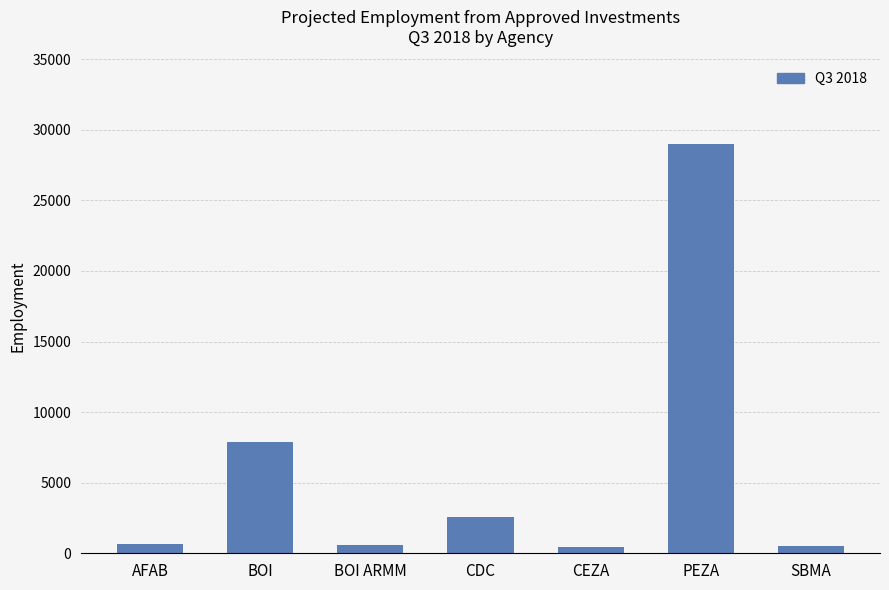

What is the sum of all values?

41797